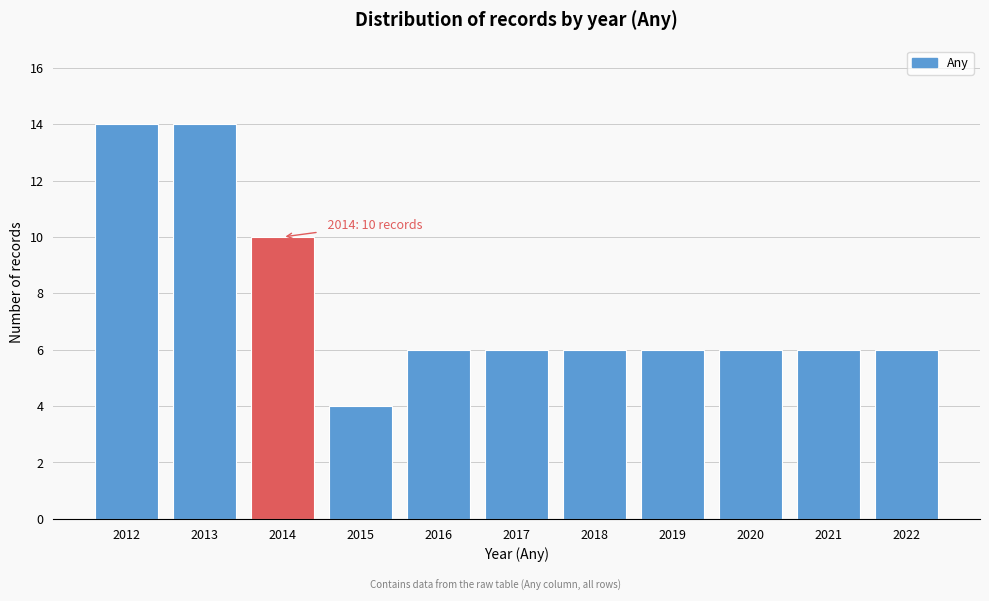

Reading left to right, extract all data points from this chart.

2012=14	2013=14	2014=10	2015=4	2016=6	2017=6	2018=6	2019=6	2020=6	2021=6	2022=6